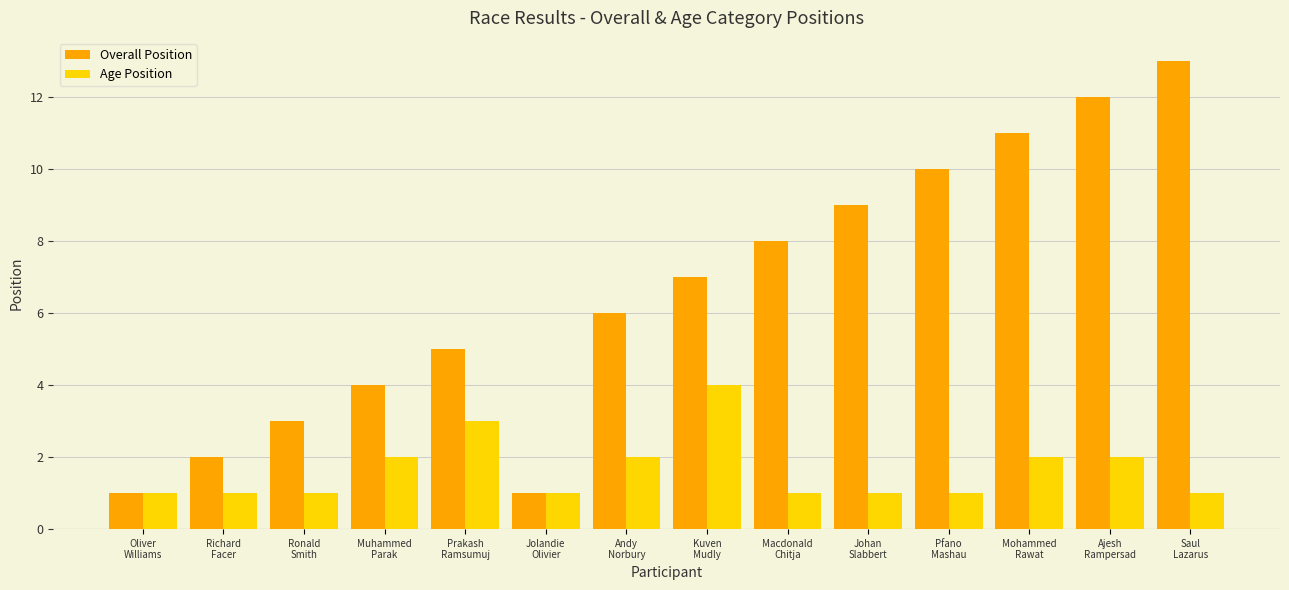

Is it true that Overall Position equals 12 at Ajesh
Rampersad?

True